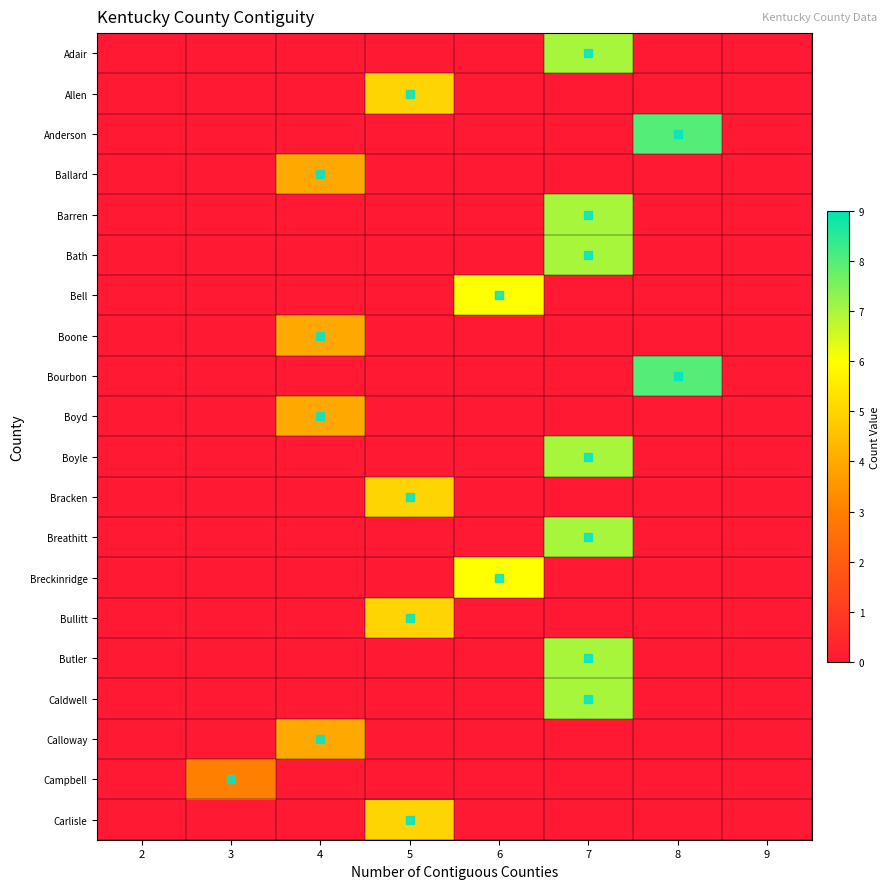

Reading left to right, list all the values displayed in this chart.

Adair: 2=0	3=0	4=0	5=0	6=0	7=7	8=0	9=0
Allen: 2=0	3=0	4=0	5=5	6=0	7=0	8=0	9=0
Anderson: 2=0	3=0	4=0	5=0	6=0	7=0	8=8	9=0
Ballard: 2=0	3=0	4=4	5=0	6=0	7=0	8=0	9=0
Barren: 2=0	3=0	4=0	5=0	6=0	7=7	8=0	9=0
Bath: 2=0	3=0	4=0	5=0	6=0	7=7	8=0	9=0
Bell: 2=0	3=0	4=0	5=0	6=6	7=0	8=0	9=0
Boone: 2=0	3=0	4=4	5=0	6=0	7=0	8=0	9=0
Bourbon: 2=0	3=0	4=0	5=0	6=0	7=0	8=8	9=0
Boyd: 2=0	3=0	4=4	5=0	6=0	7=0	8=0	9=0
Boyle: 2=0	3=0	4=0	5=0	6=0	7=7	8=0	9=0
Bracken: 2=0	3=0	4=0	5=5	6=0	7=0	8=0	9=0
Breathitt: 2=0	3=0	4=0	5=0	6=0	7=7	8=0	9=0
Breckinridge: 2=0	3=0	4=0	5=0	6=6	7=0	8=0	9=0
Bullitt: 2=0	3=0	4=0	5=5	6=0	7=0	8=0	9=0
Butler: 2=0	3=0	4=0	5=0	6=0	7=7	8=0	9=0
Caldwell: 2=0	3=0	4=0	5=0	6=0	7=7	8=0	9=0
Calloway: 2=0	3=0	4=4	5=0	6=0	7=0	8=0	9=0
Campbell: 2=0	3=3	4=0	5=0	6=0	7=0	8=0	9=0
Carlisle: 2=0	3=0	4=0	5=5	6=0	7=0	8=0	9=0